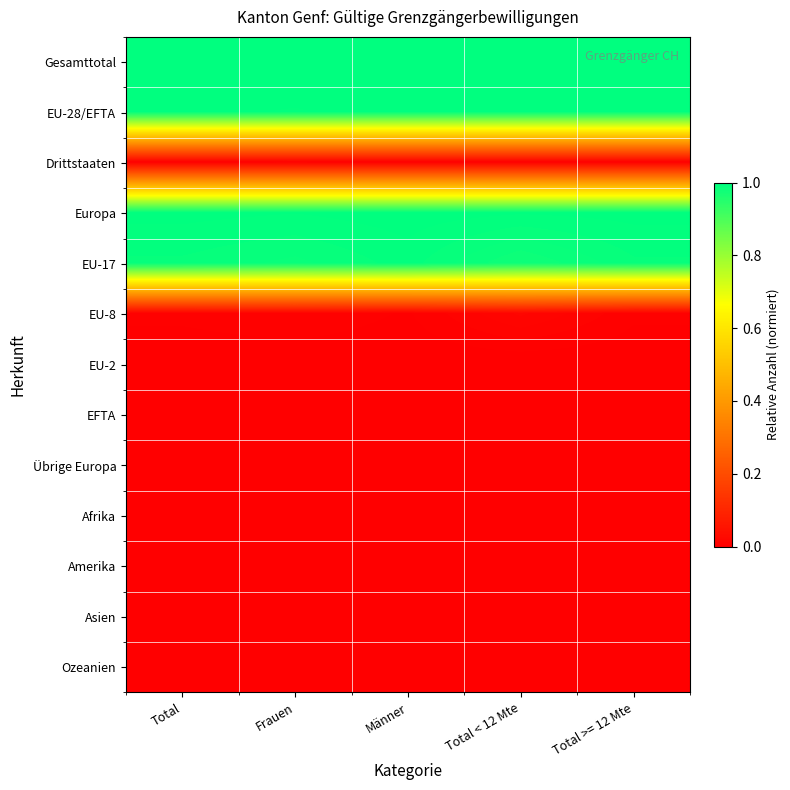

What is the total value across all series at Total?

4.0